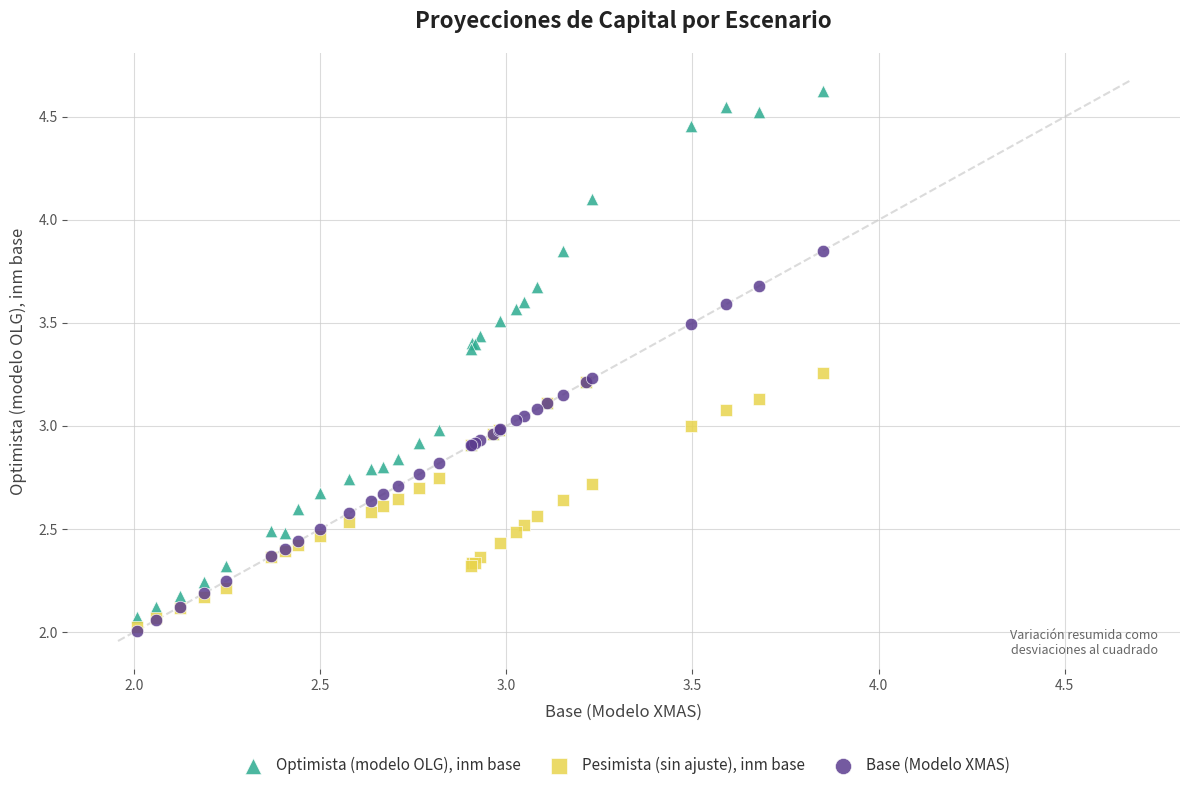

Which series has the largest Y range (max minus min)?

Optimista (modelo OLG), inm base